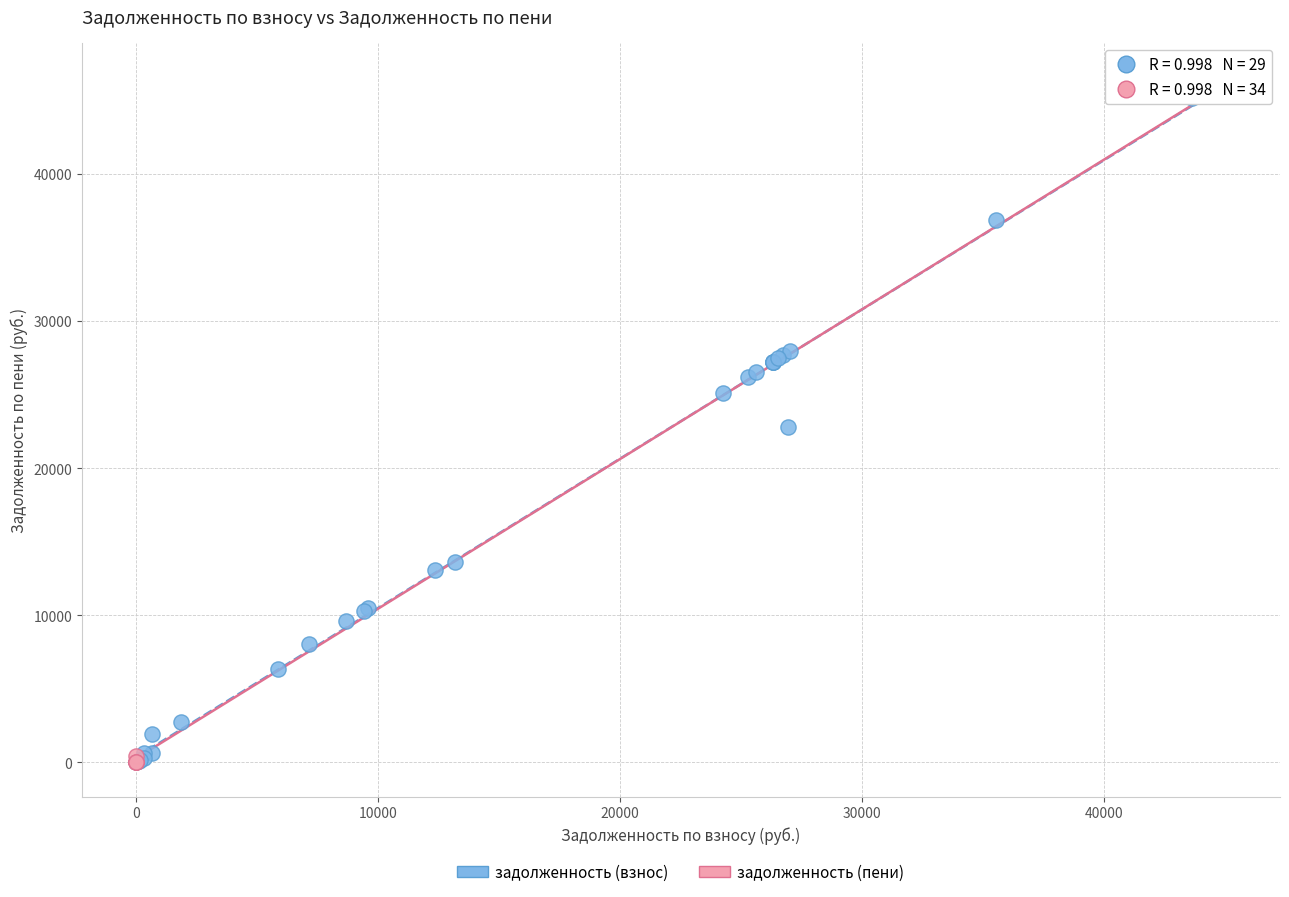

Which series has the widest spread of Y values?

задолженность (взнос)